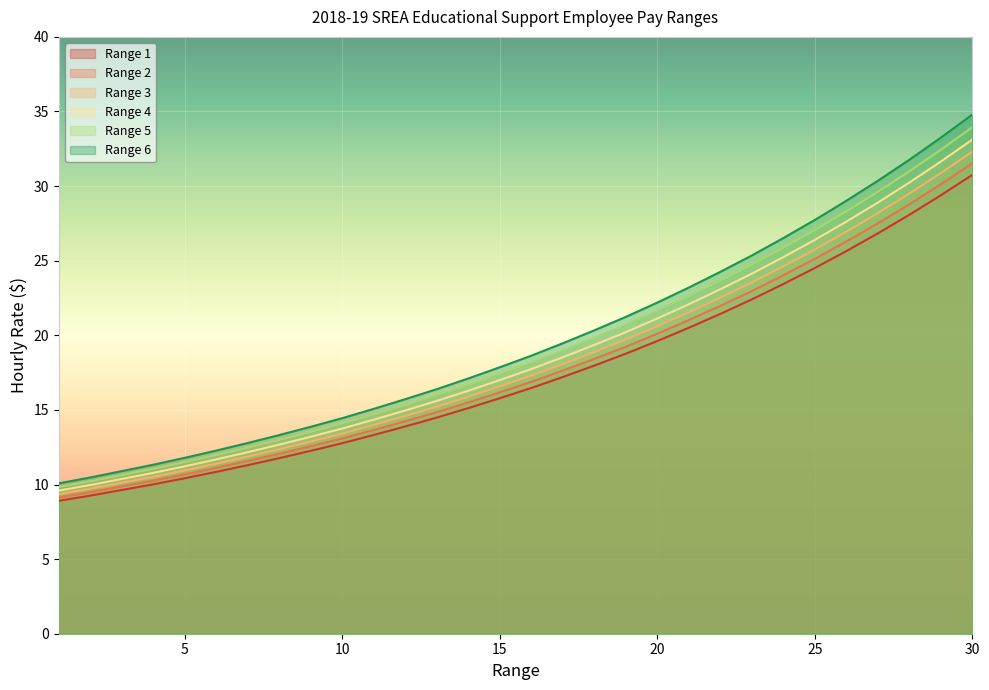

What is the maximum value shown in the chart?

34.8